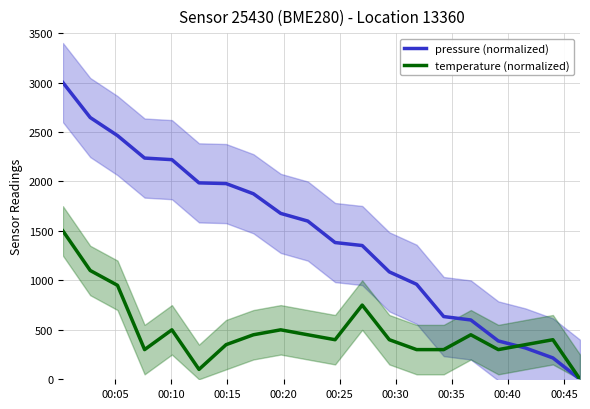

The temperature (normalized) series shows 467.6 at 14. True or false?

False